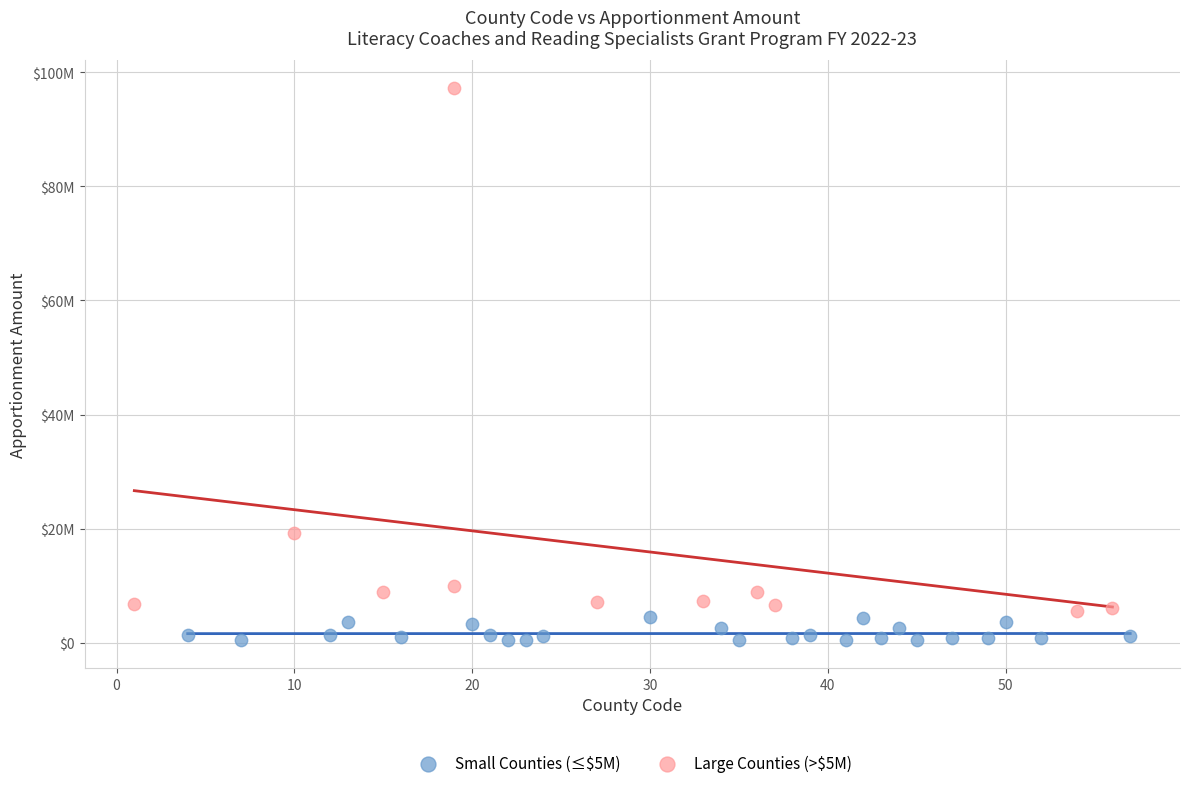

Which series has the largest Y range (max minus min)?

Large Counties (>$5M)